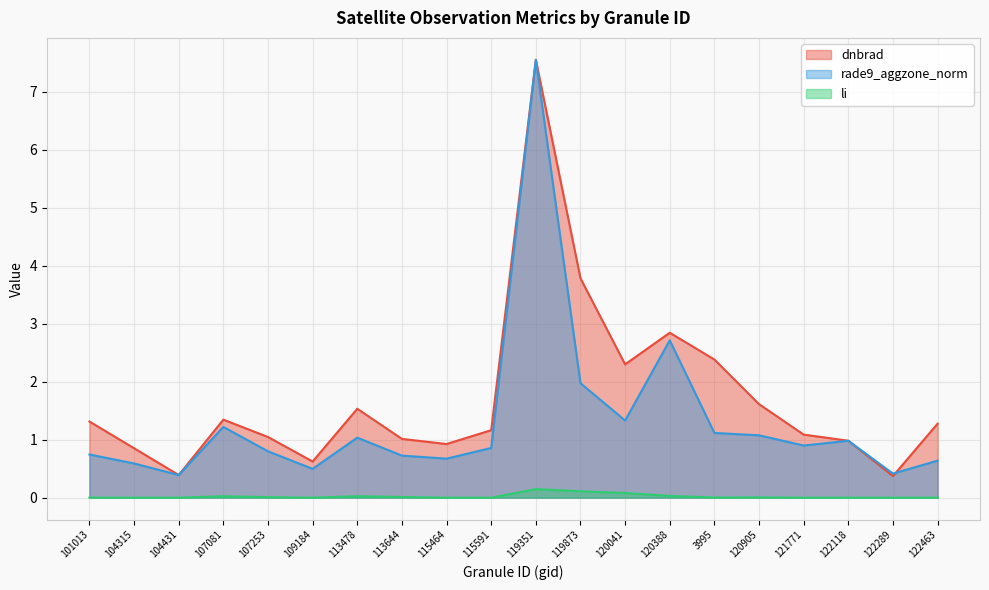

True or false: li and rade9_aggzone_norm cross at least once.

False